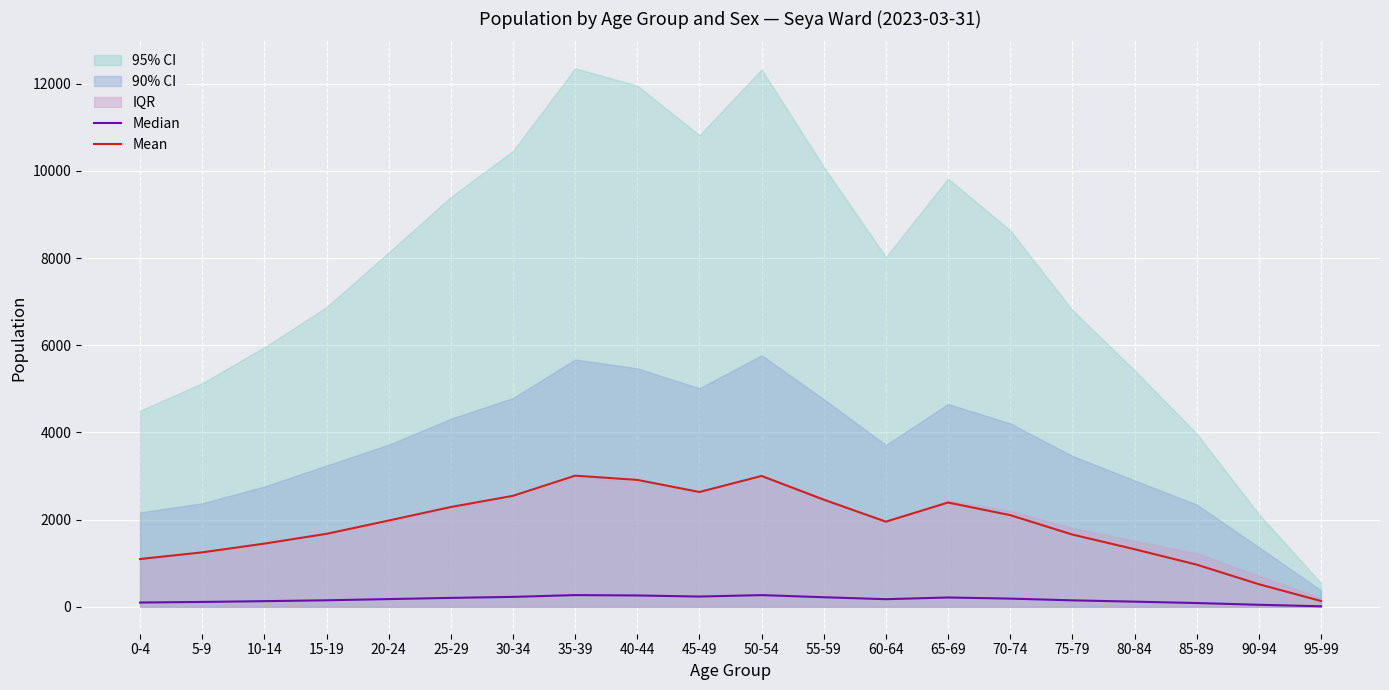

Reading left to right, list all the values displayed in this chart.

Median: 0-4=97.8	5-9=111.6	10-14=129.5	15-19=149.5	20-24=176.7	25-29=204.4	30-34=227.4	35-39=268.6	40-44=260.0	45-49=235.2	50-54=268.0	55-59=219.5	60-64=174.5	65-69=213.6	70-74=187.8	75-79=148.0	80-84=118.0	85-89=86.4	90-94=46.3	95-99=11.9
Mean: 0-4=1095.6	5-9=1249.4	10-14=1449.8	15-19=1674.1	20-24=1979.3	25-29=2289.6	30-34=2546.3	35-39=3008.6	40-44=2911.7	45-49=2634.5	50-54=3001.9	55-59=2458.1	60-64=1953.8	65-69=2392.3	70-74=2103.1	75-79=1657.9	80-84=1321.3	85-89=967.4	90-94=518.3	95-99=132.7